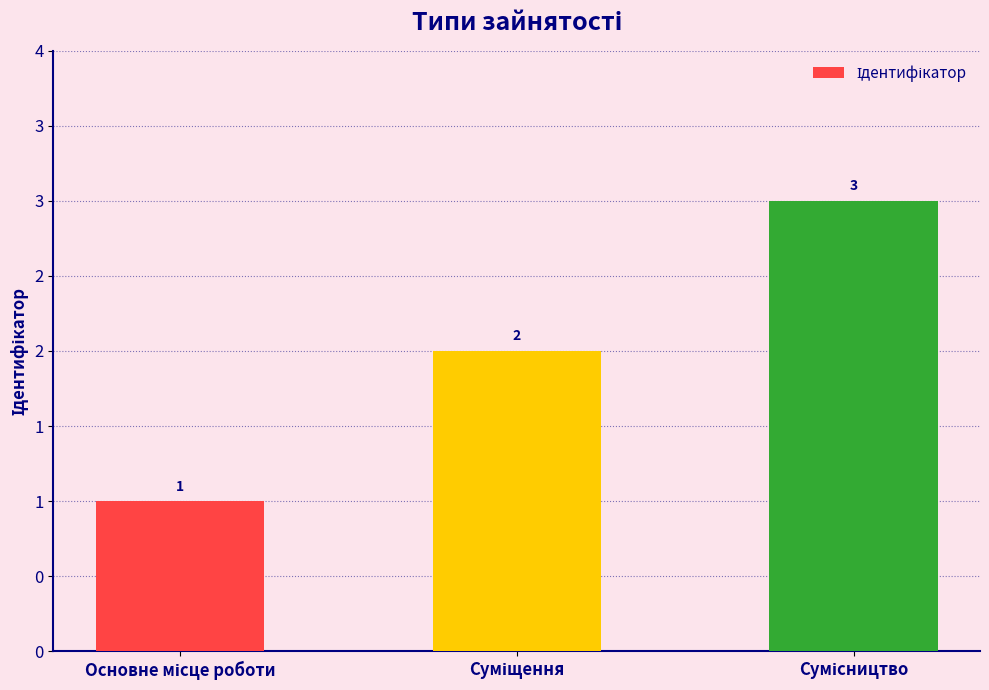

Rank the categories by value from highest to lowest.

Сумісництво, Суміщення, Основне місце роботи